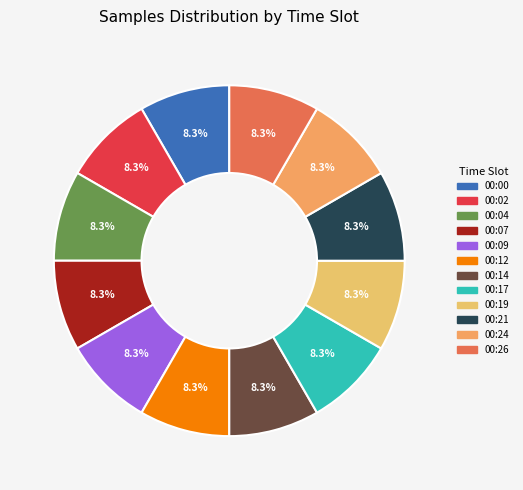

Which slice is the largest?

00:24